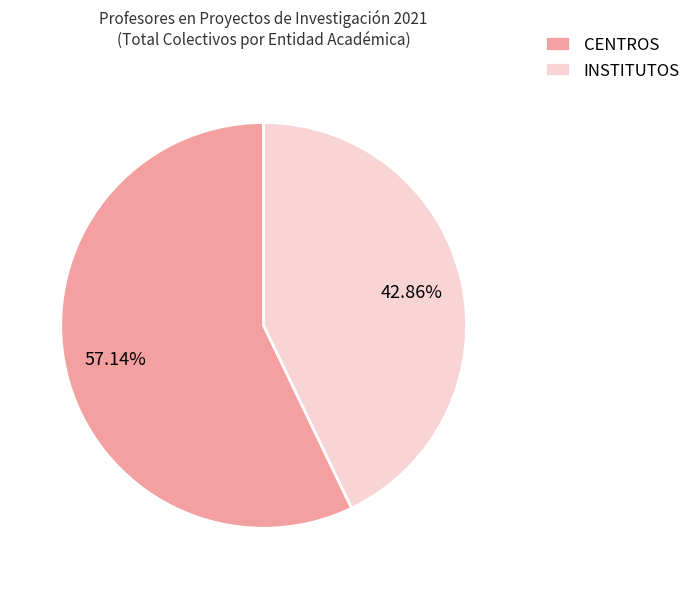

True or false: CENTROS accounts for 66% of the total.

False